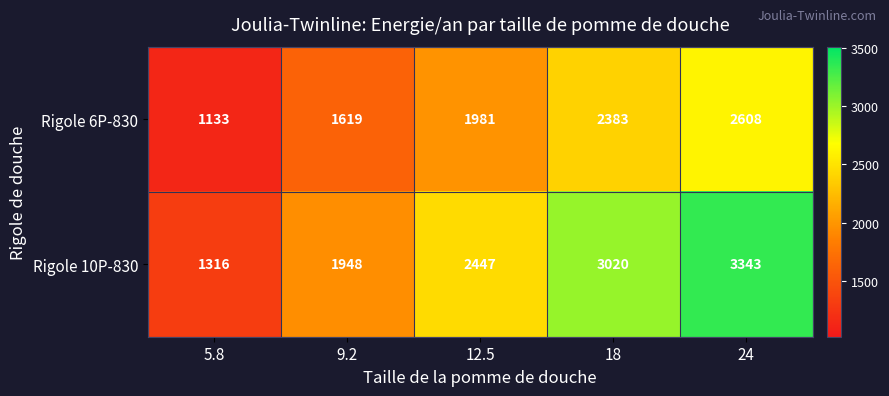

What is the total value across all series at 5.8?

2449